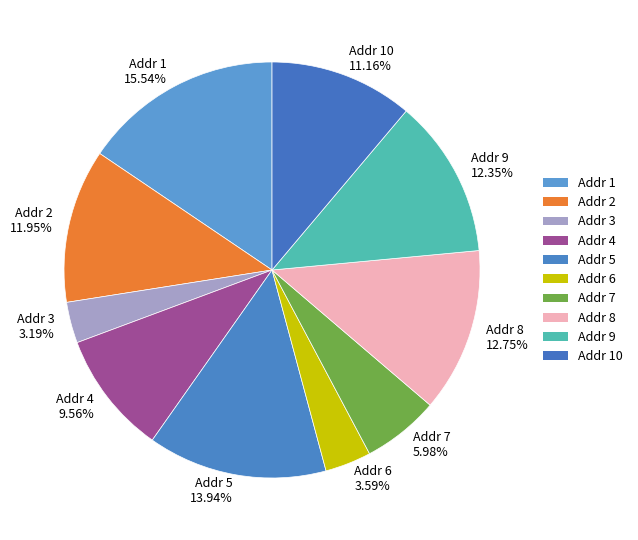

Do Addr 1 and Addr 2 together represent more than half of the pie?

No